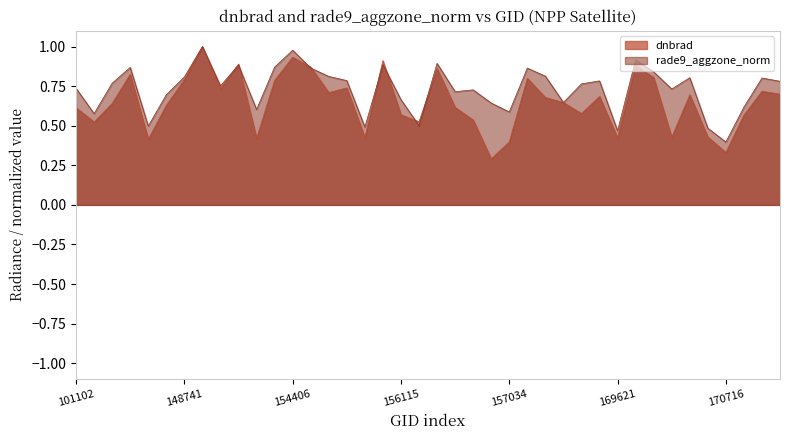

What is the difference between the second highest and minimum values in the dnbrad series?

0.6